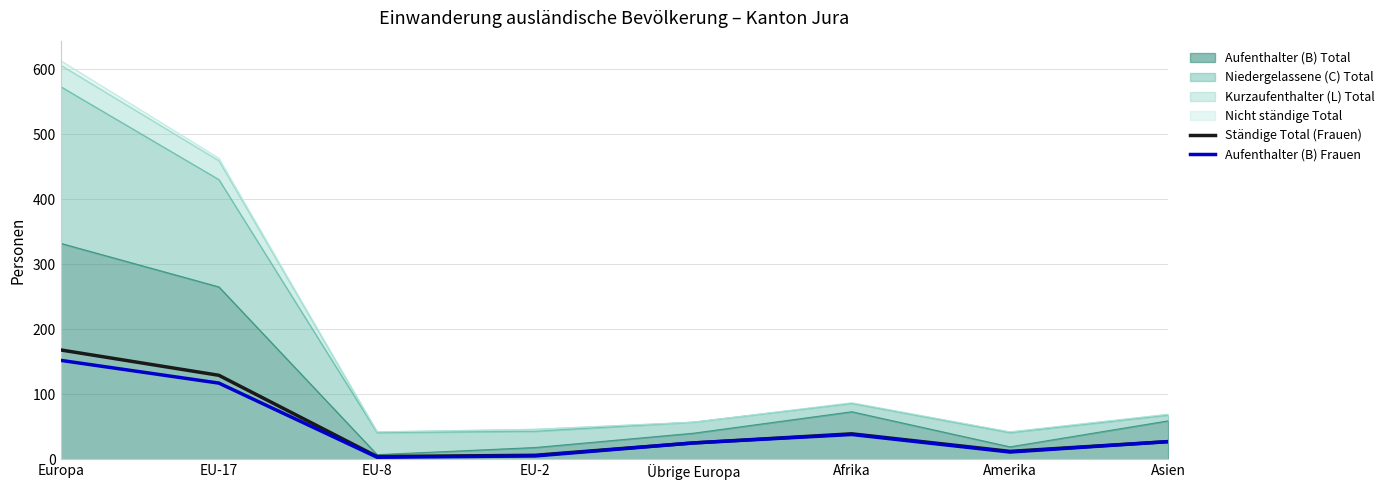

What position from the left is Übrige Europa?

5